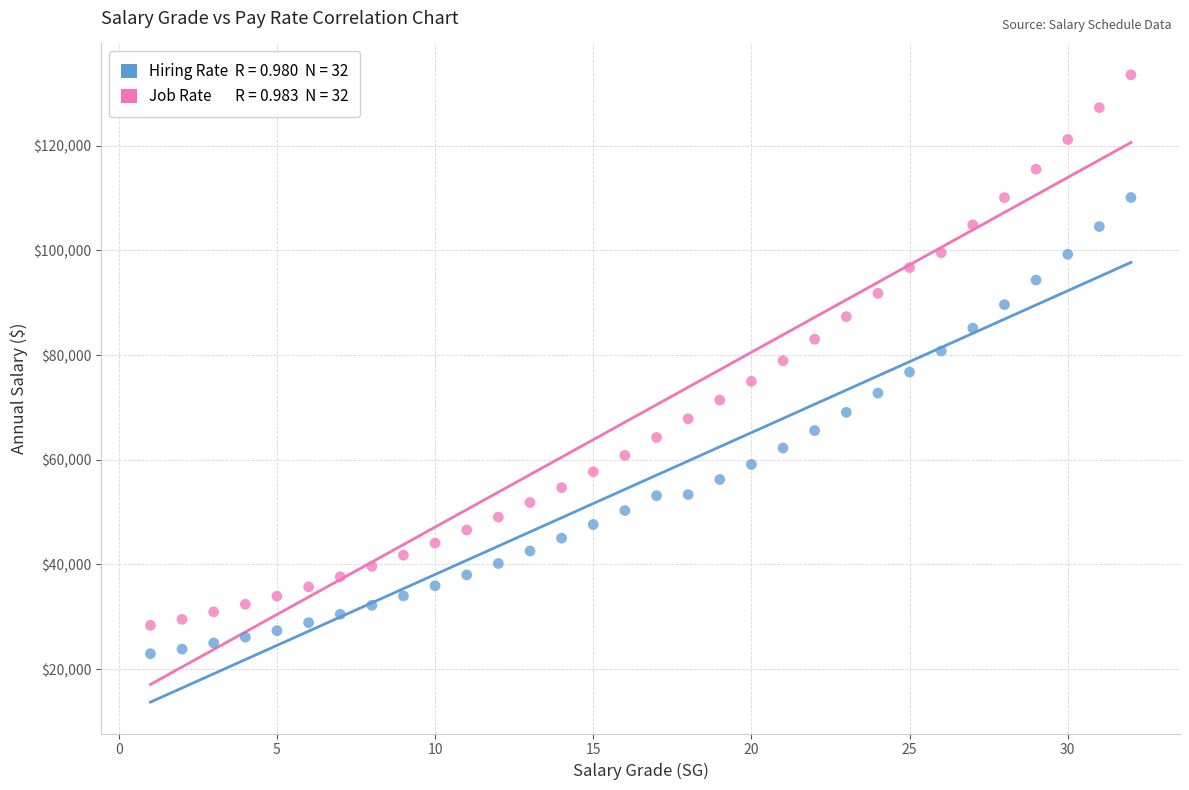

Across all data points, what is the range of X values (max minus min)?

31.0